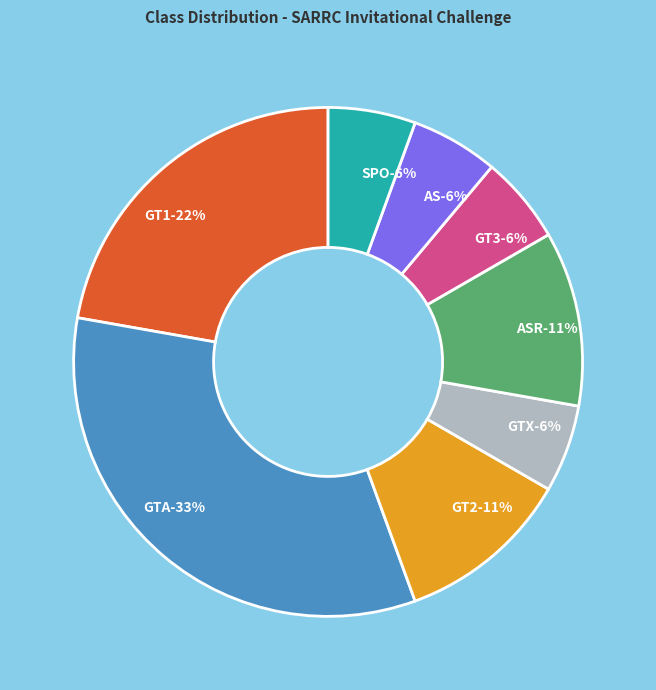

To the nearest percent, what is the combined percentage of GT2 and GT3?

17%